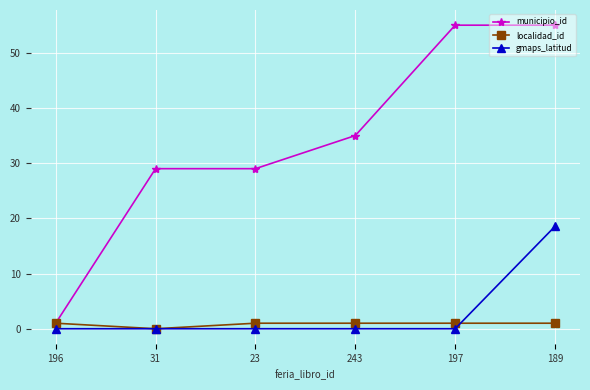

The value of gmaps_latitud at 243 is 0.0. True or false?

True